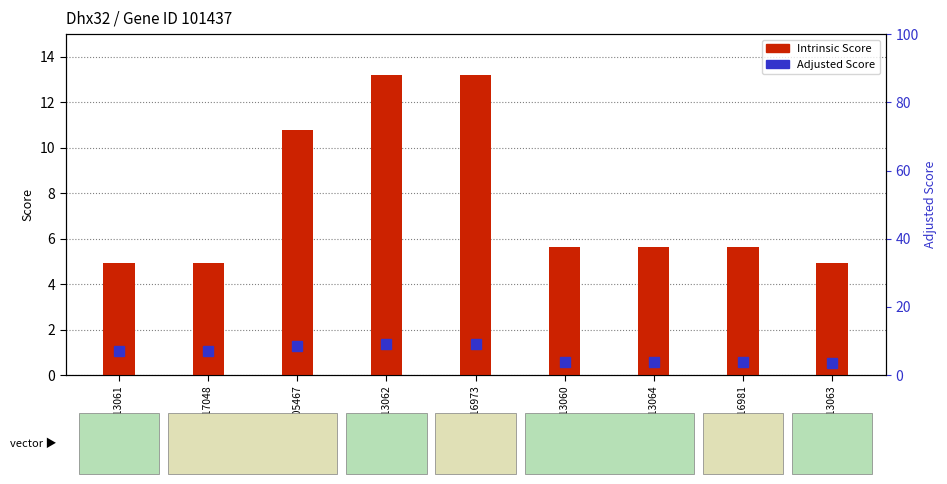

Reading left to right, extract all data points from this chart.

Intrinsic Score: TRCN0000113061=5.0	TRCN0000317048=5.0	TRCN0000305467=10.8	TRCN0000113062=13.2	TRCN0000316973=13.2	TRCN0000113060=5.6	TRCN0000113064=5.6	TRCN0000316981=5.6	TRCN0000113063=5.0
Adjusted Score: TRCN0000113061=6.9	TRCN0000317048=6.9	TRCN0000305467=8.6	TRCN0000113062=9.2	TRCN0000316973=9.2	TRCN0000113060=3.9	TRCN0000113064=3.9	TRCN0000316981=3.9	TRCN0000113063=3.5